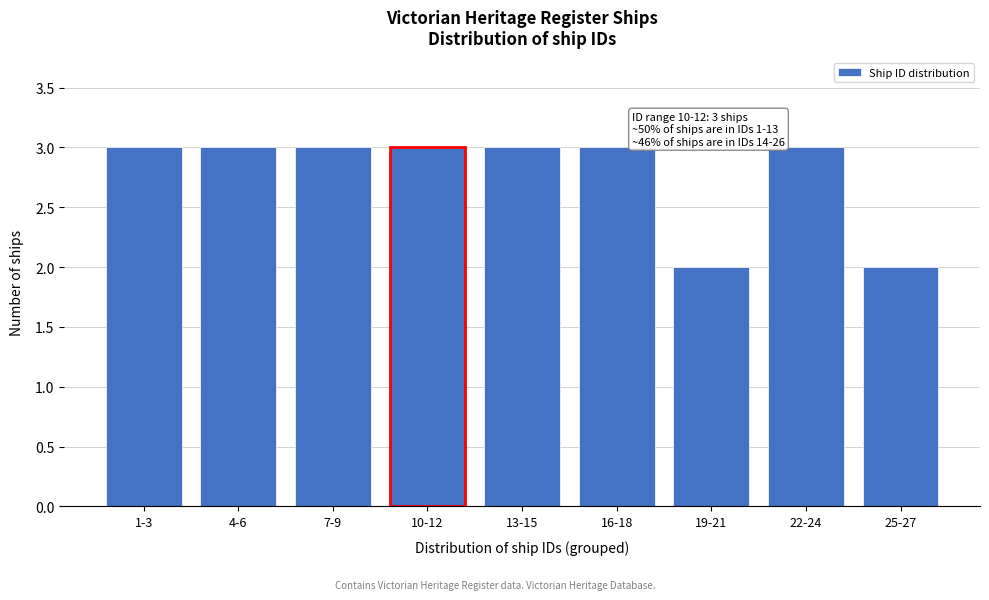

Reading left to right, list all the values displayed in this chart.

1-3=3	4-6=3	7-9=3	10-12=3	13-15=3	16-18=3	19-21=2	22-24=3	25-27=2